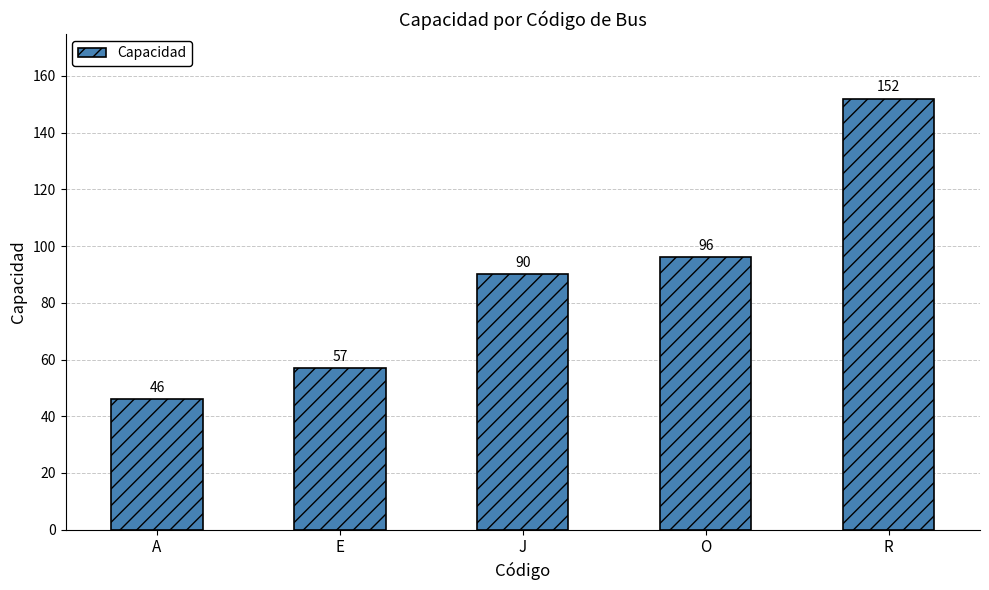

What is the maximum value shown in the chart?

152